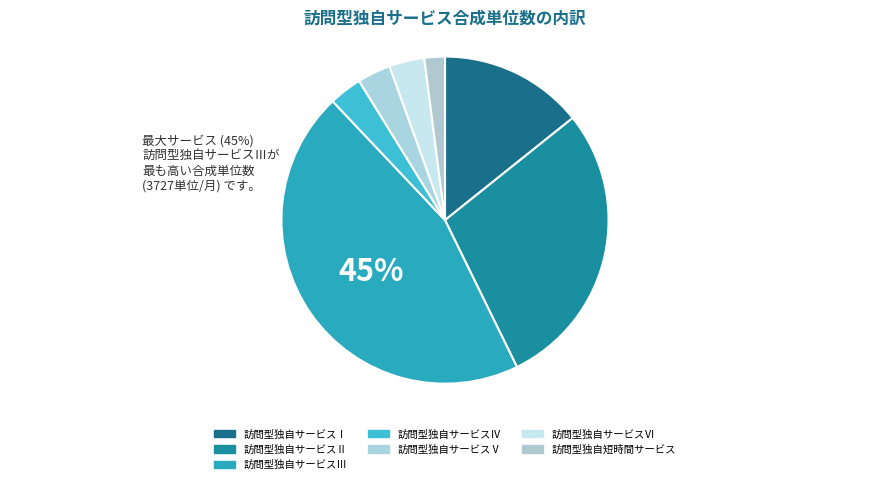

What percentage is the 訪問型独自短時間サービス slice, to the nearest percent?

2%